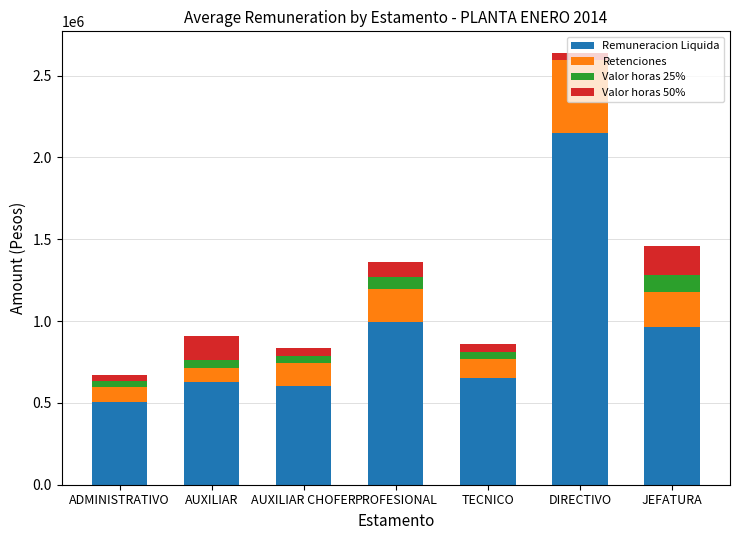

At which category is the sum across all series the highest?

DIRECTIVO